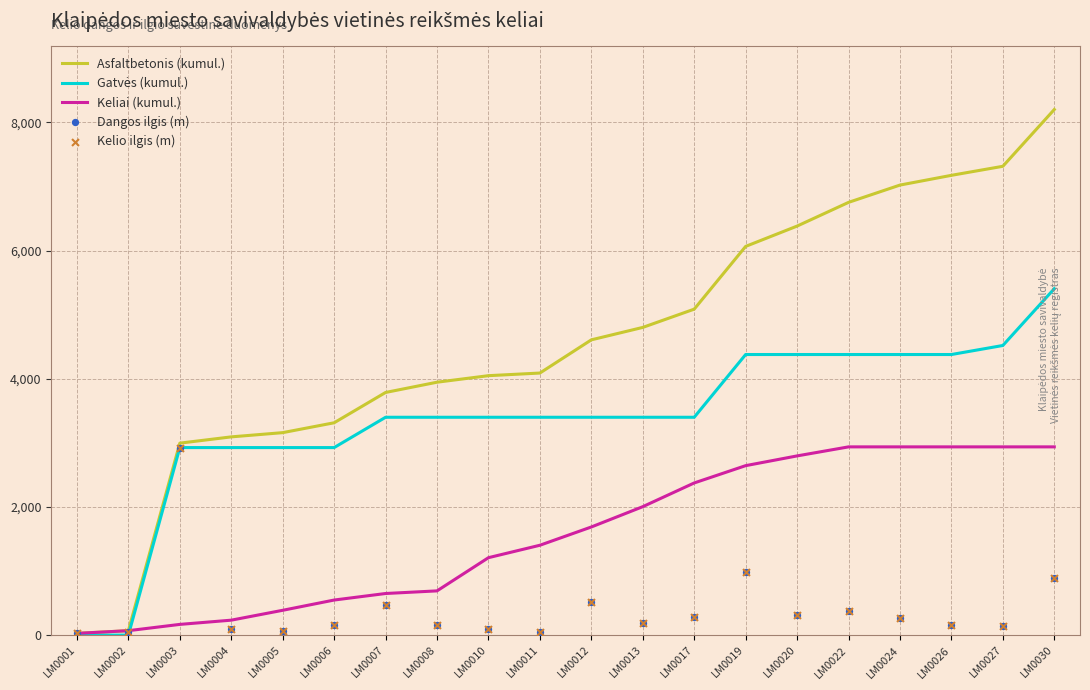

What are all the series names shown in the legend?

Asfaltbetonis (kumul.), Gatvės (kumul.), Keliai (kumul.), Dangos ilgis (m), Kelio ilgis (m)